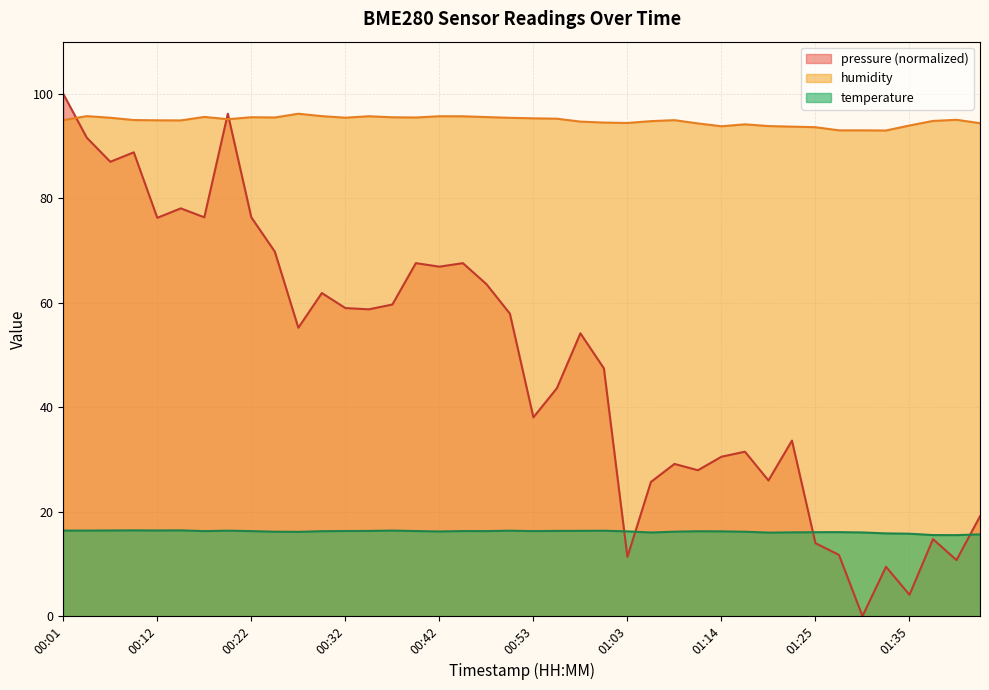

Is it true that temperature equals 16.2 at 01:09?

True